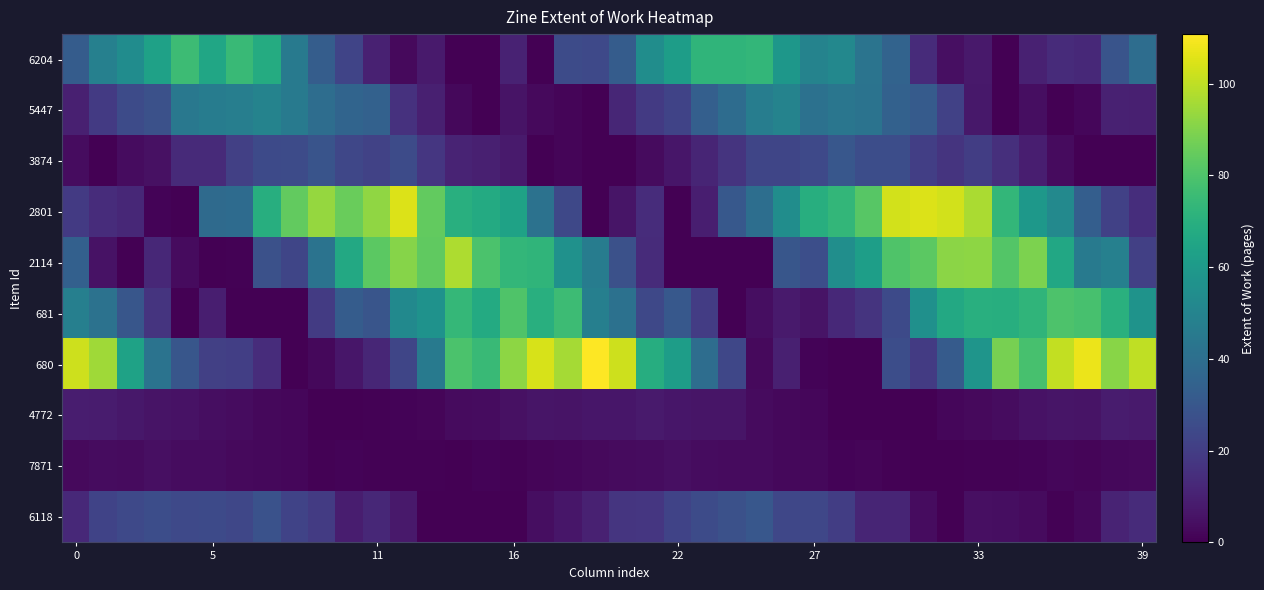

At which category does the chart reach its minimum across all series?

13